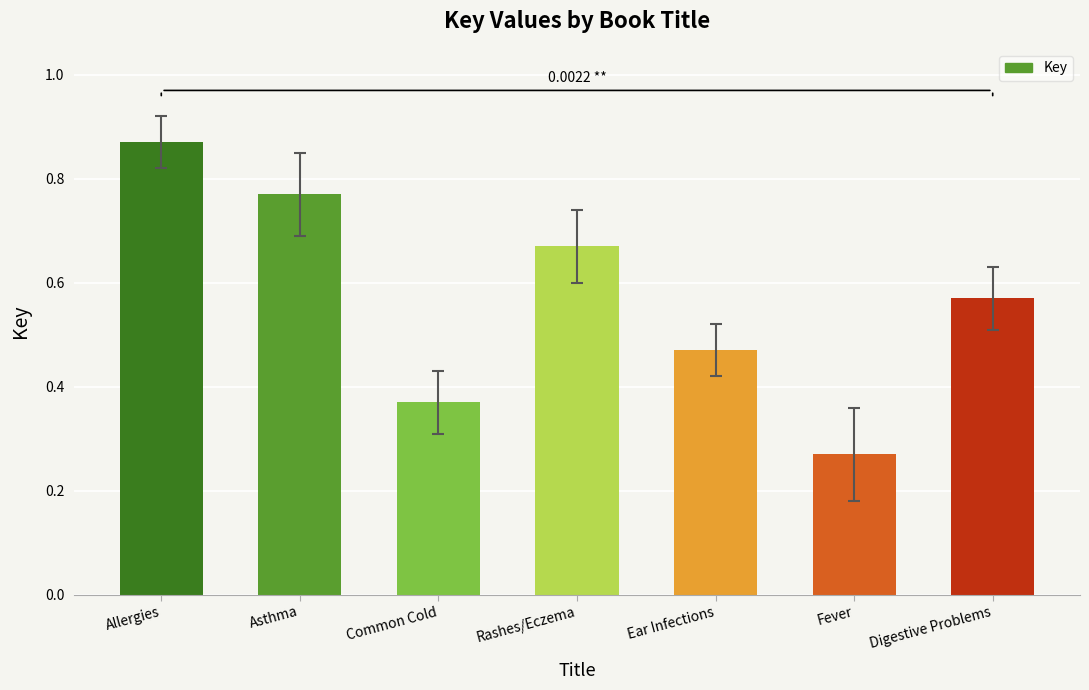

What is the change in value from Rashes/Eczema to Ear Infections?

-0.2